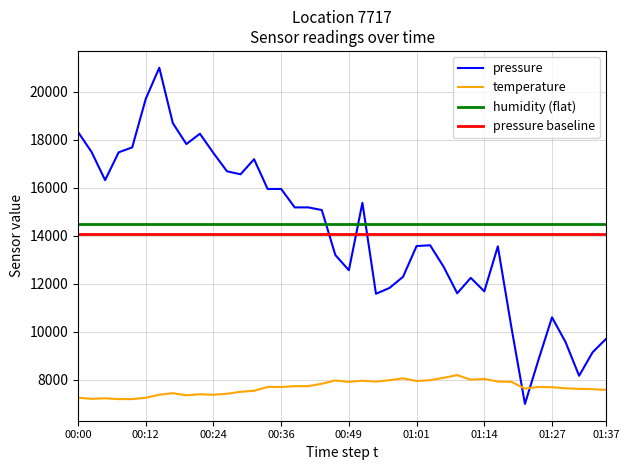

Which series has the largest range (max minus min)?

pressure